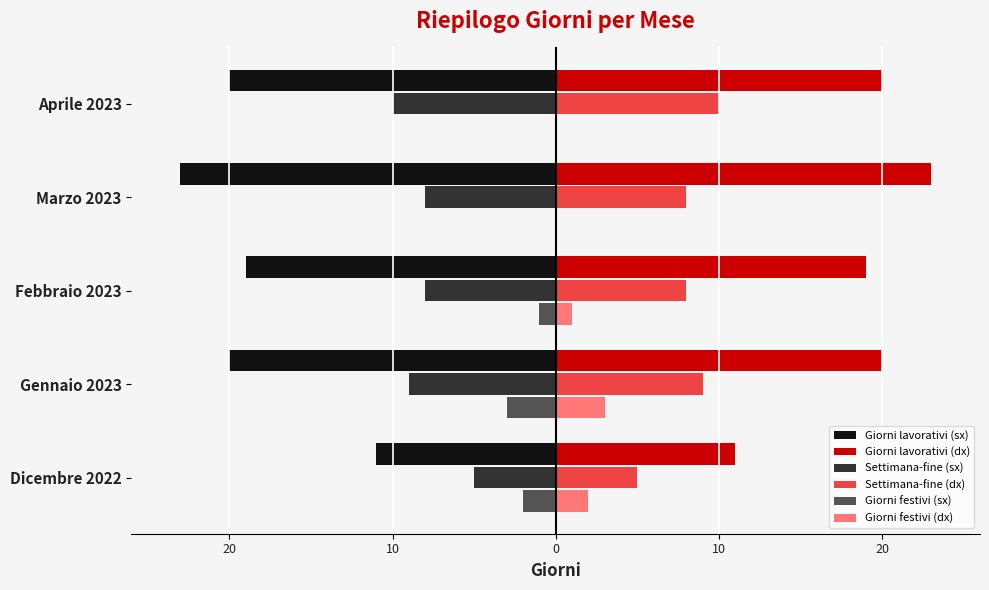

What are all the series names shown in the legend?

Giorni lavorativi (sx), Giorni lavorativi (dx), Settimana-fine (sx), Settimana-fine (dx), Giorni festivi (sx), Giorni festivi (dx)